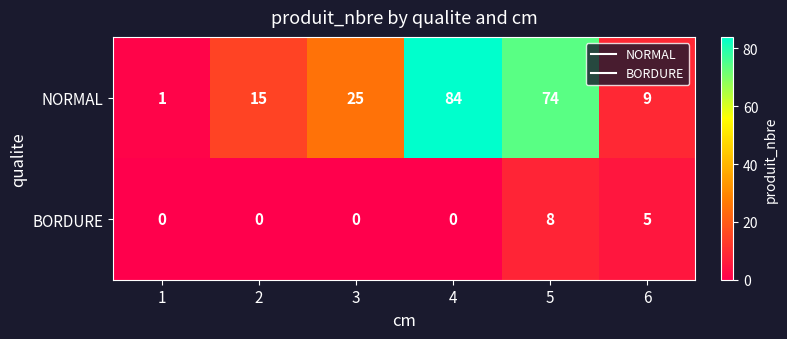

What is the total value across all series at 2?

15